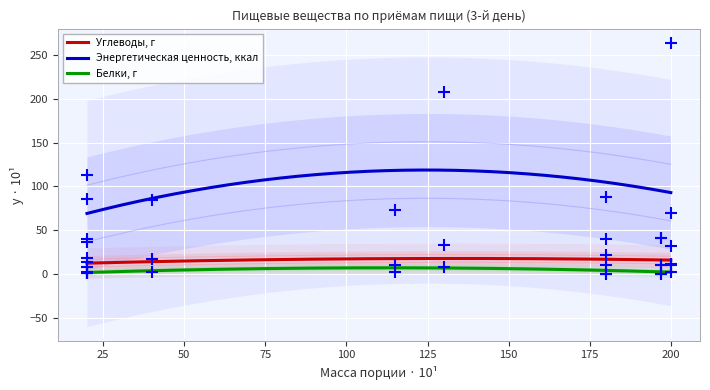

Which series reaches the maximum Y coordinate?

Энергетическая ценность, ккал